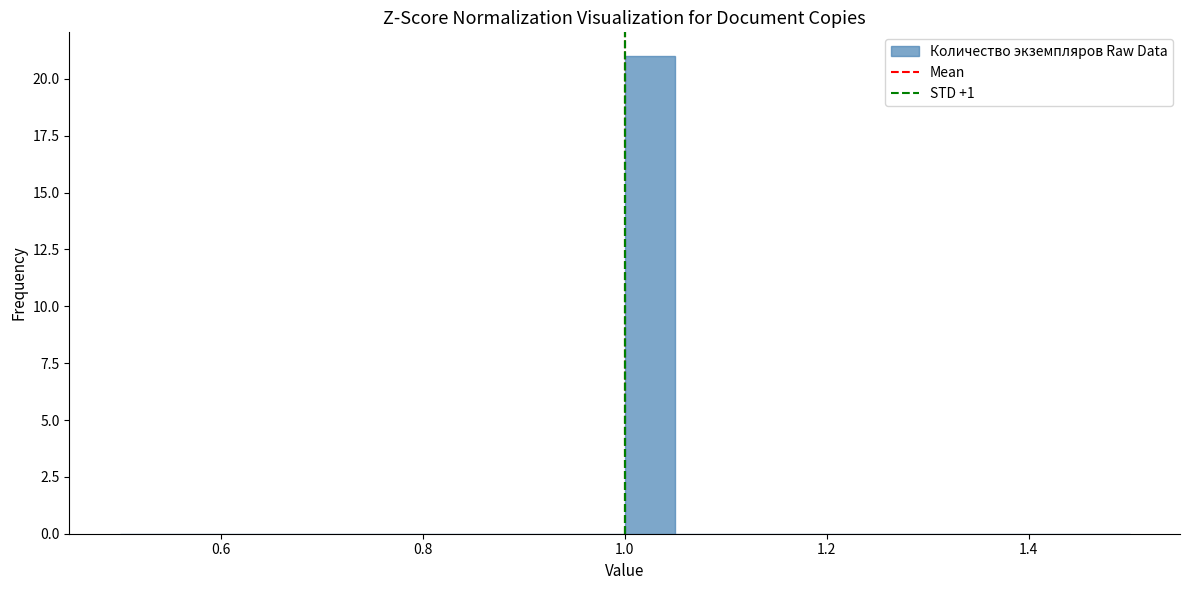

Read against the x-axis, roughly where is the centre of the tallest bar?

1.02